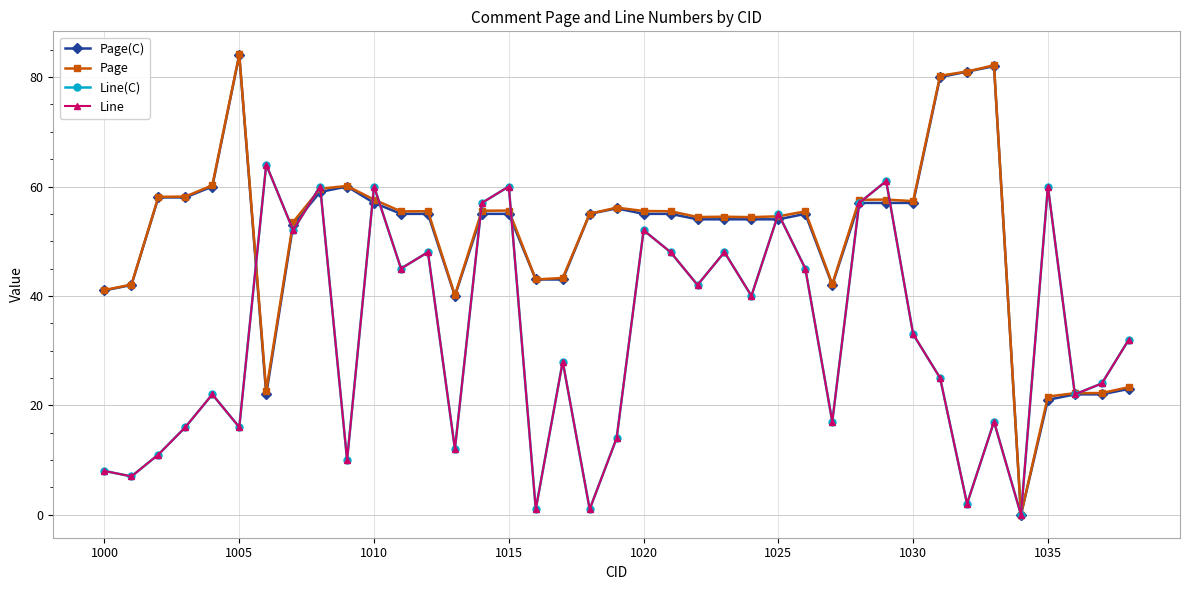

Is this an area chart (filled region under the line)?

No